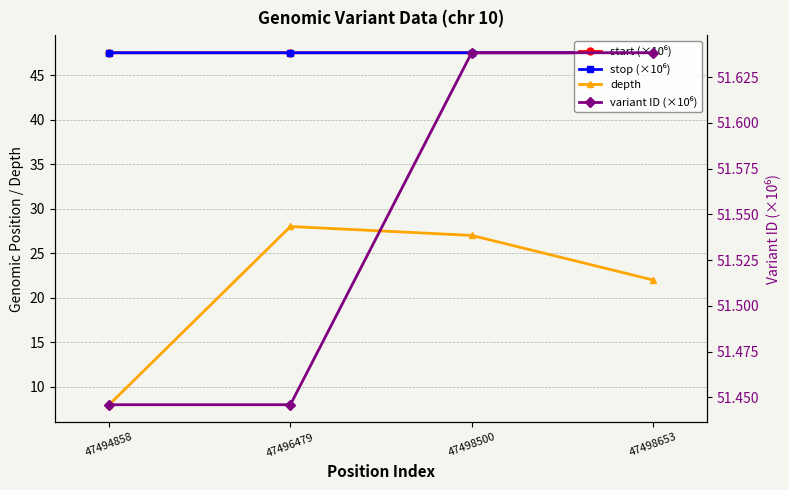

True or false: depth has more than 0 interior local peaks.

True